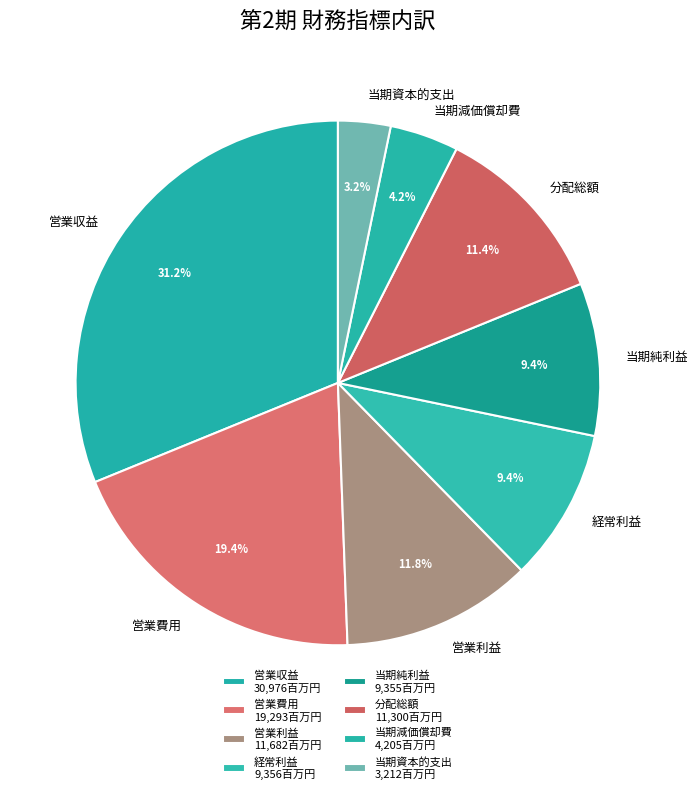

True or false: 経常利益 accounts for 9% of the total.

True